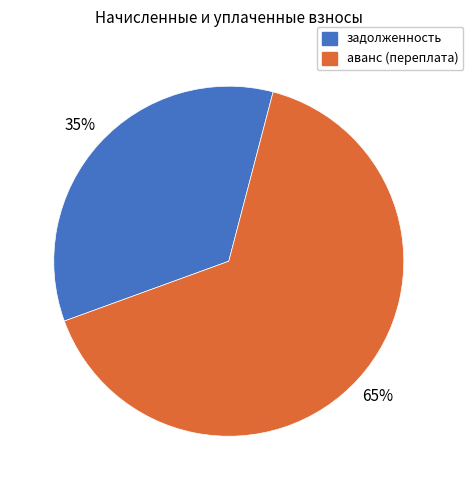

To the nearest percent, what is the average slice percentage?

50%